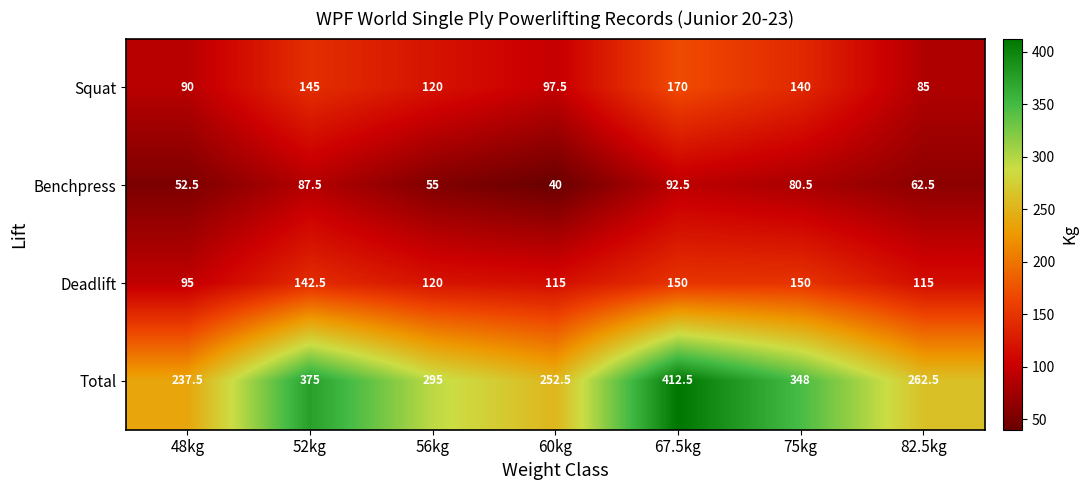

Between 52kg and 82.5kg, which series saw the biggest shift?

Total